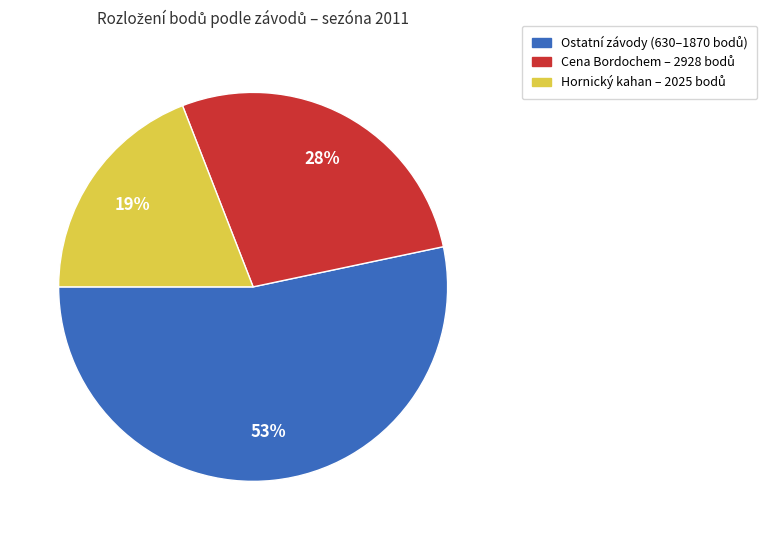

To the nearest percent, what is the difference between the largest and smallest slice percentages?

34%